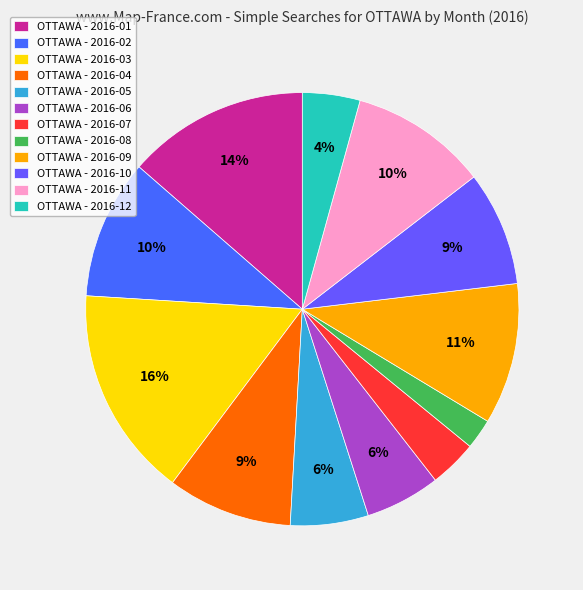

Count the number of slices in the pie.

12